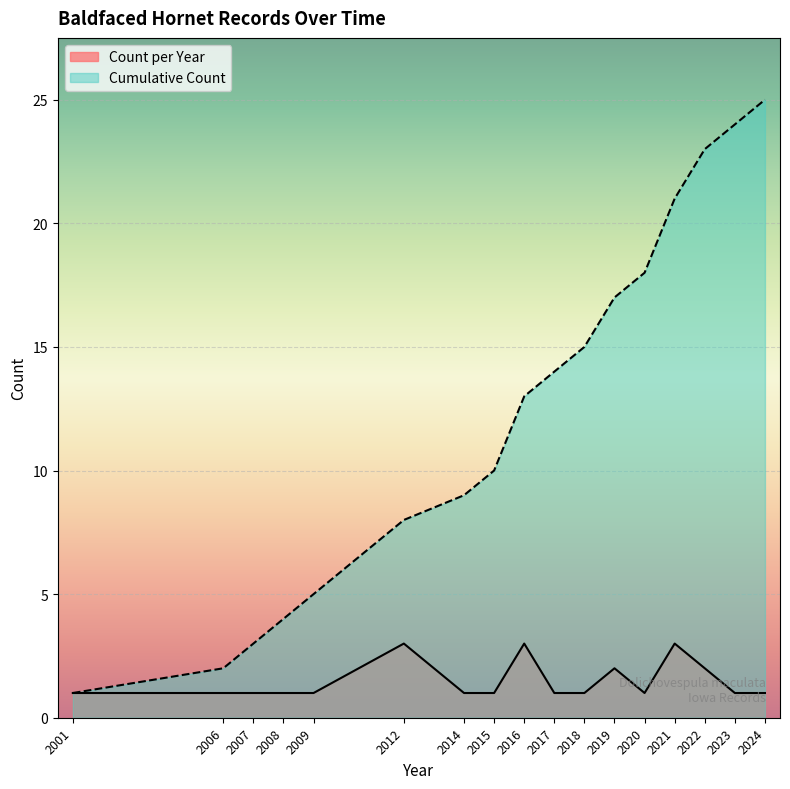

How many lines are shown in the chart?

2